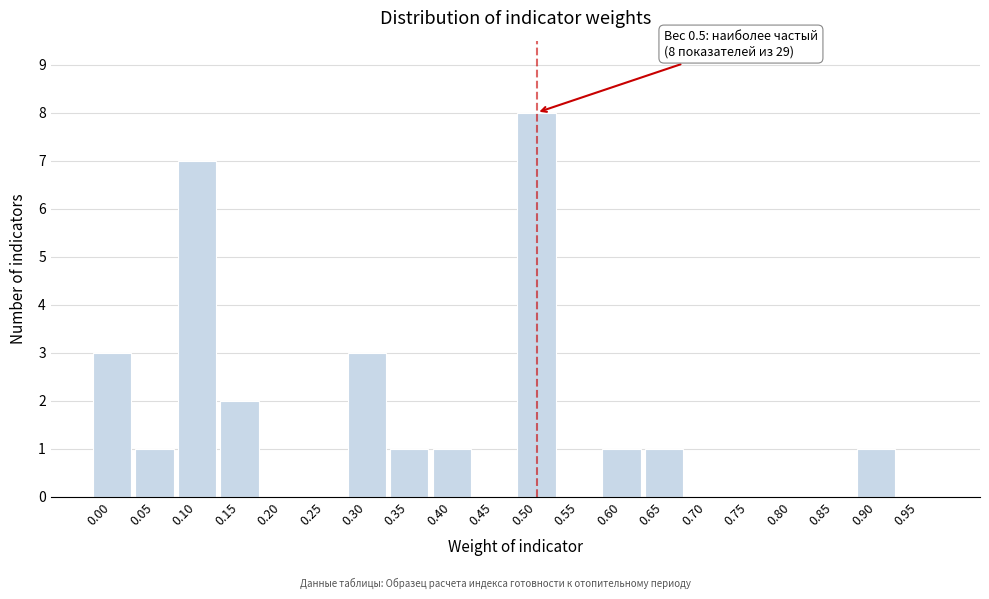

Reading left to right, what are all the values shown in this chart?

0.00=3	0.05=1	0.10=7	0.15=2	0.20=0	0.25=0	0.30=3	0.35=1	0.40=1	0.45=0	0.50=8	0.55=0	0.60=1	0.65=1	0.70=0	0.75=0	0.80=0	0.85=0	0.90=1	0.95=0